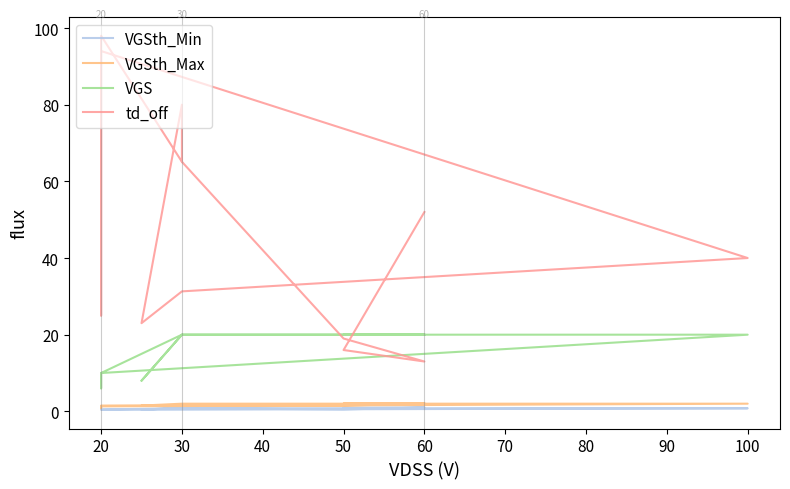

What is the value of the VGSth_Min point at the 16th from the left?

0.5